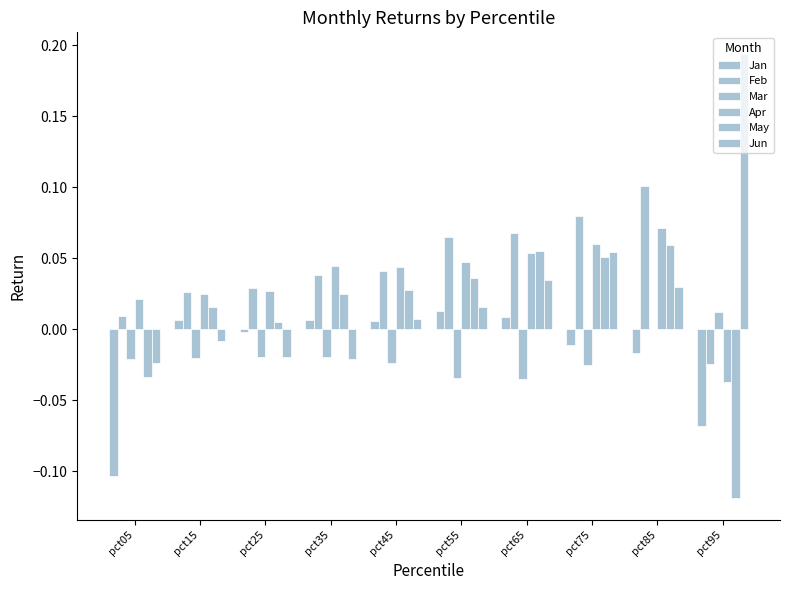

Which label corresponds to the smallest value in the chart?

pct95